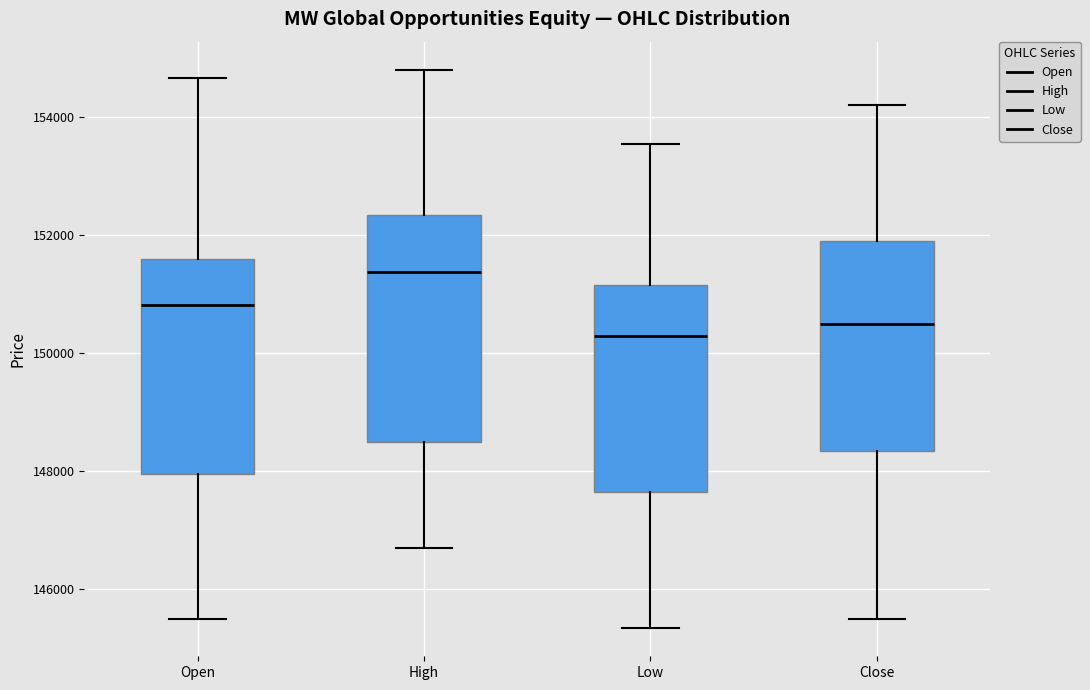

Which box is the tallest, from its lower edge to its upper edge?

High